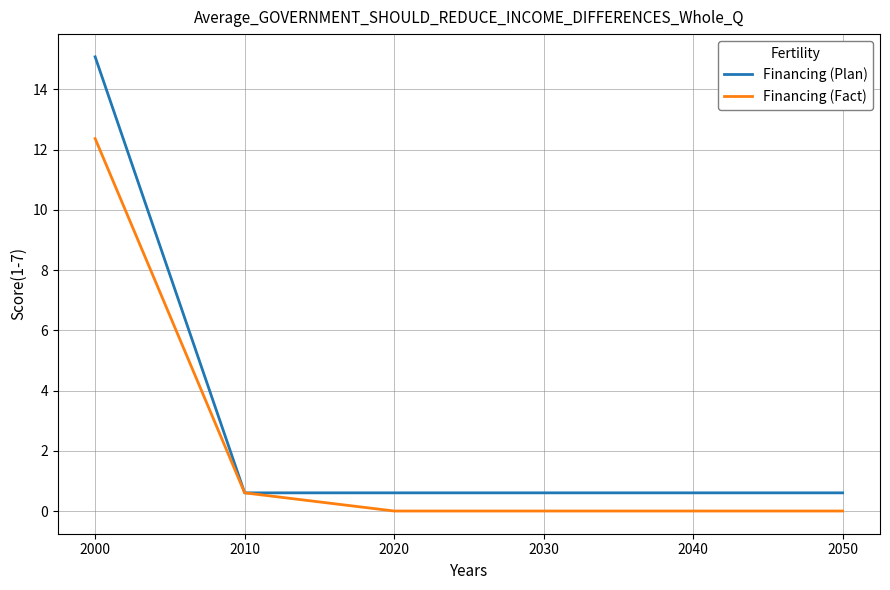

At how many categories does at least one series exceed 10?

1